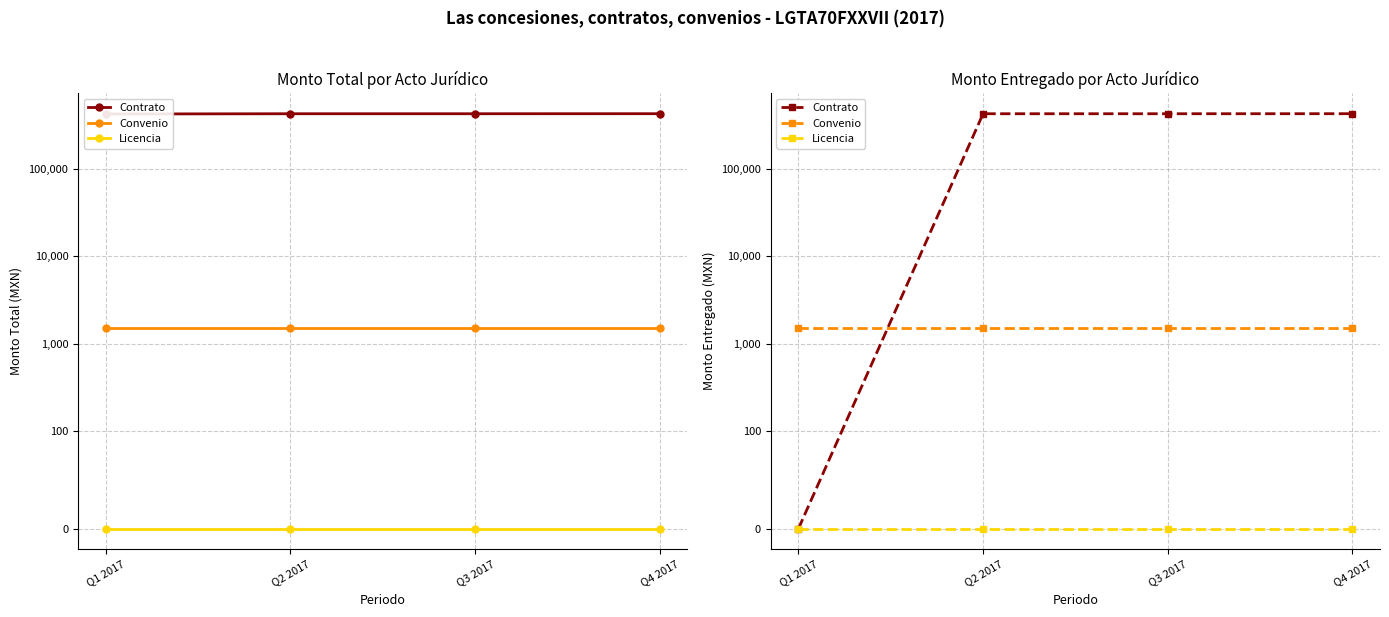

Which series changed the most between Q1 2017 and Q4 2017?

Contrato